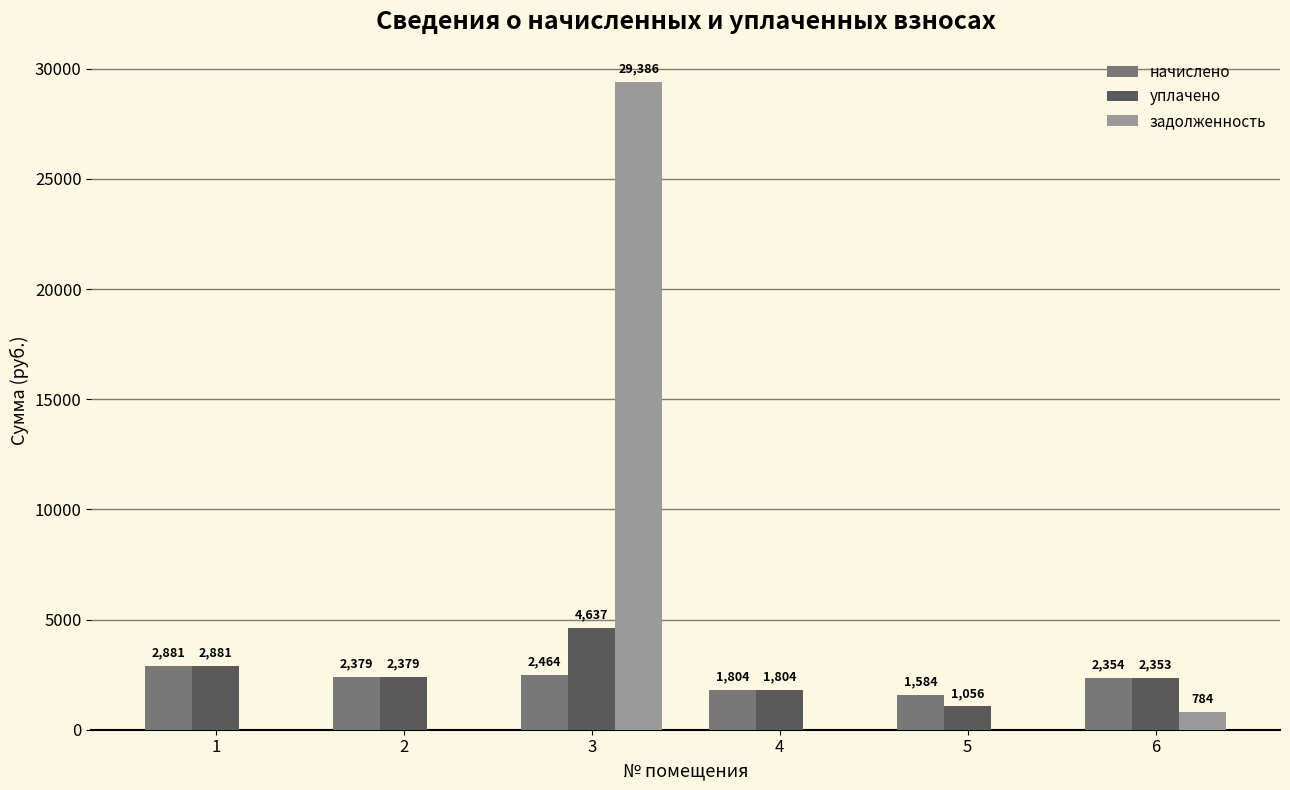

Which series has the largest total across all categories?

задолженность